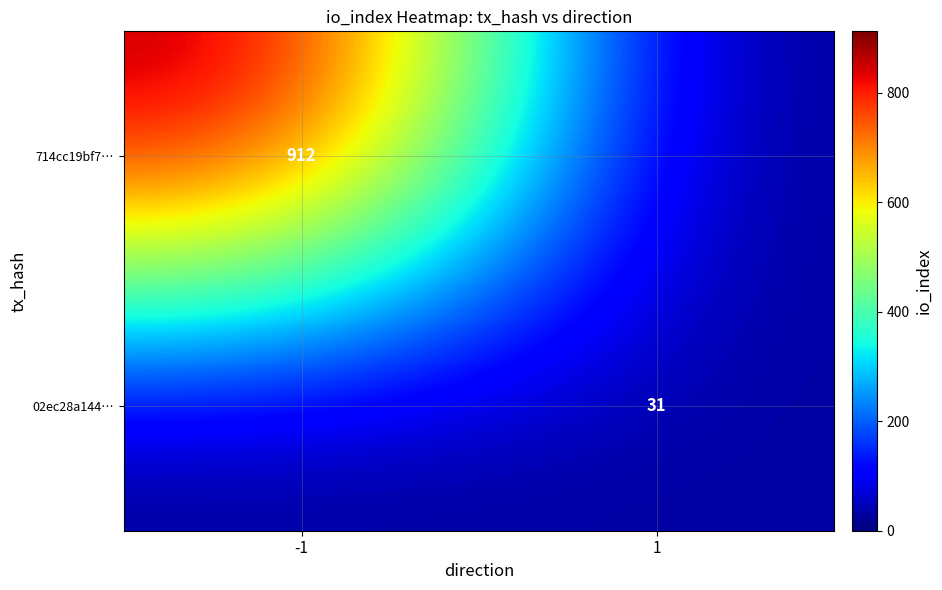

Is it true that 714cc19bf7… equals 912 at -1?

True